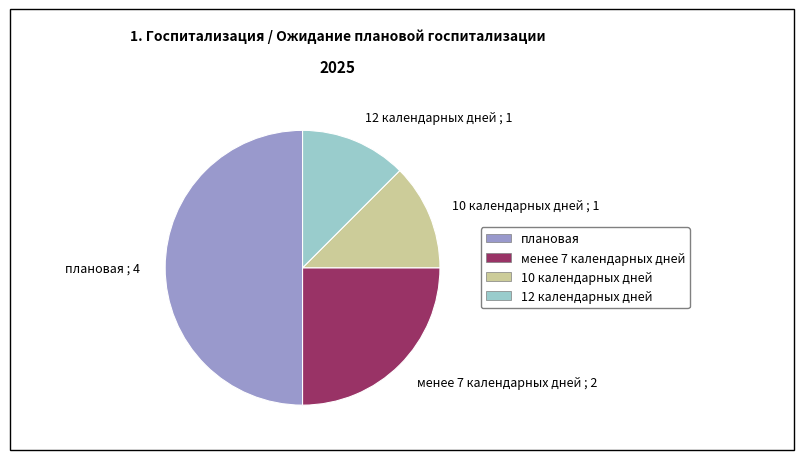

Is 12 календарных дней ; 1 the majority of the pie?

No